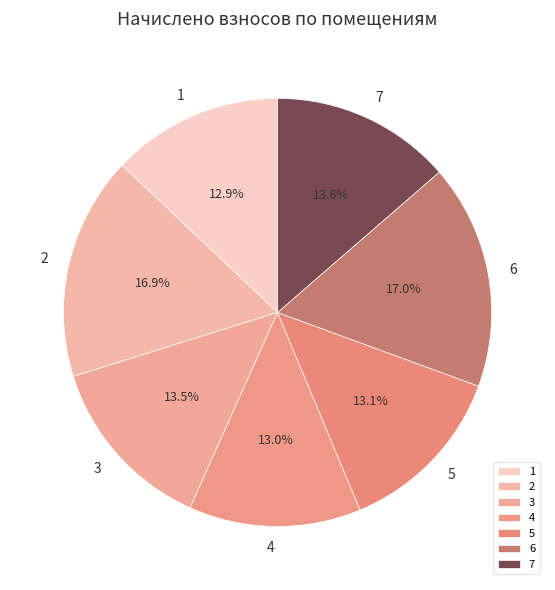

What percentage is the 4 slice, to the nearest percent?

13%